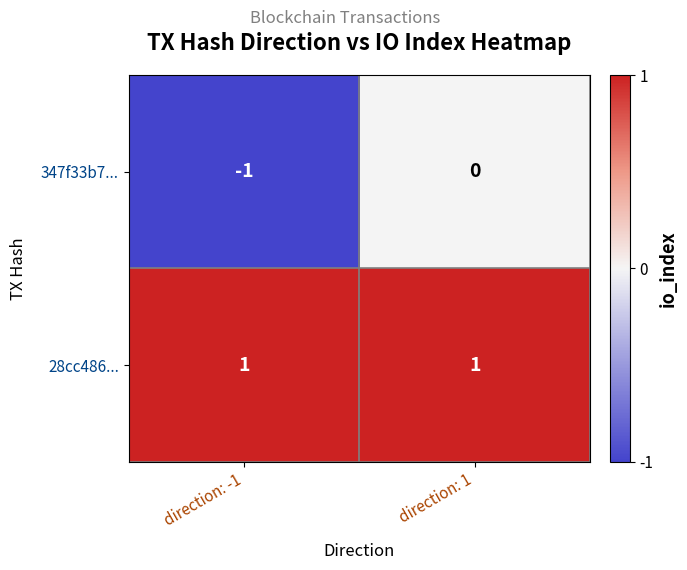

Rank the series by their average value, from lowest to highest.

347f33b7..., 28cc486...